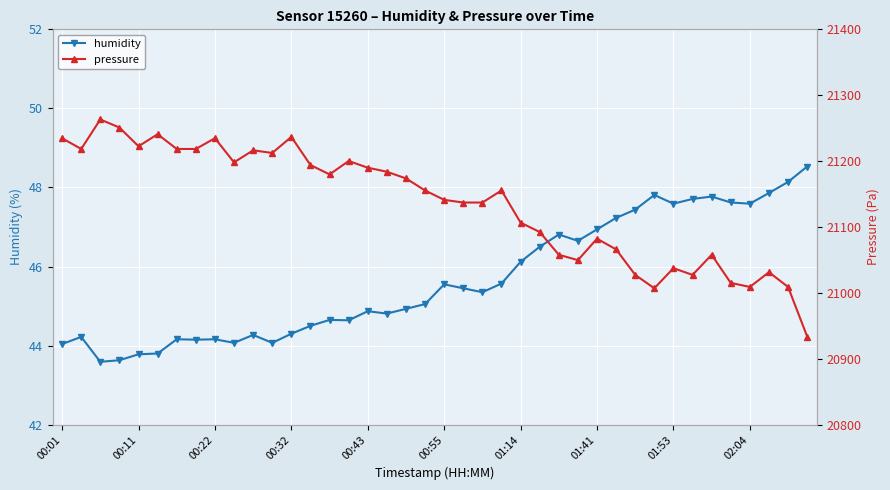

What is the lowest value of the humidity series?

43.6